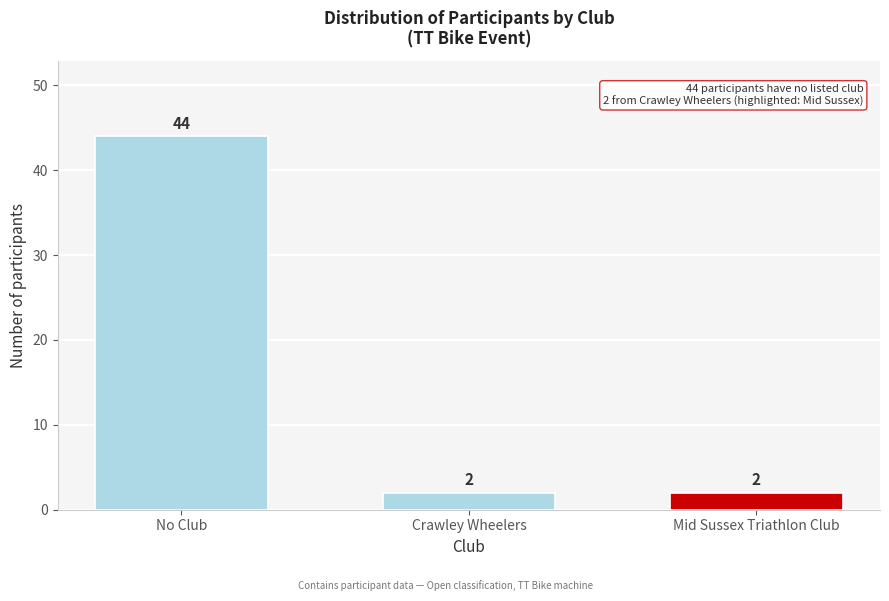

Reading left to right, list all the values displayed in this chart.

44	2	2